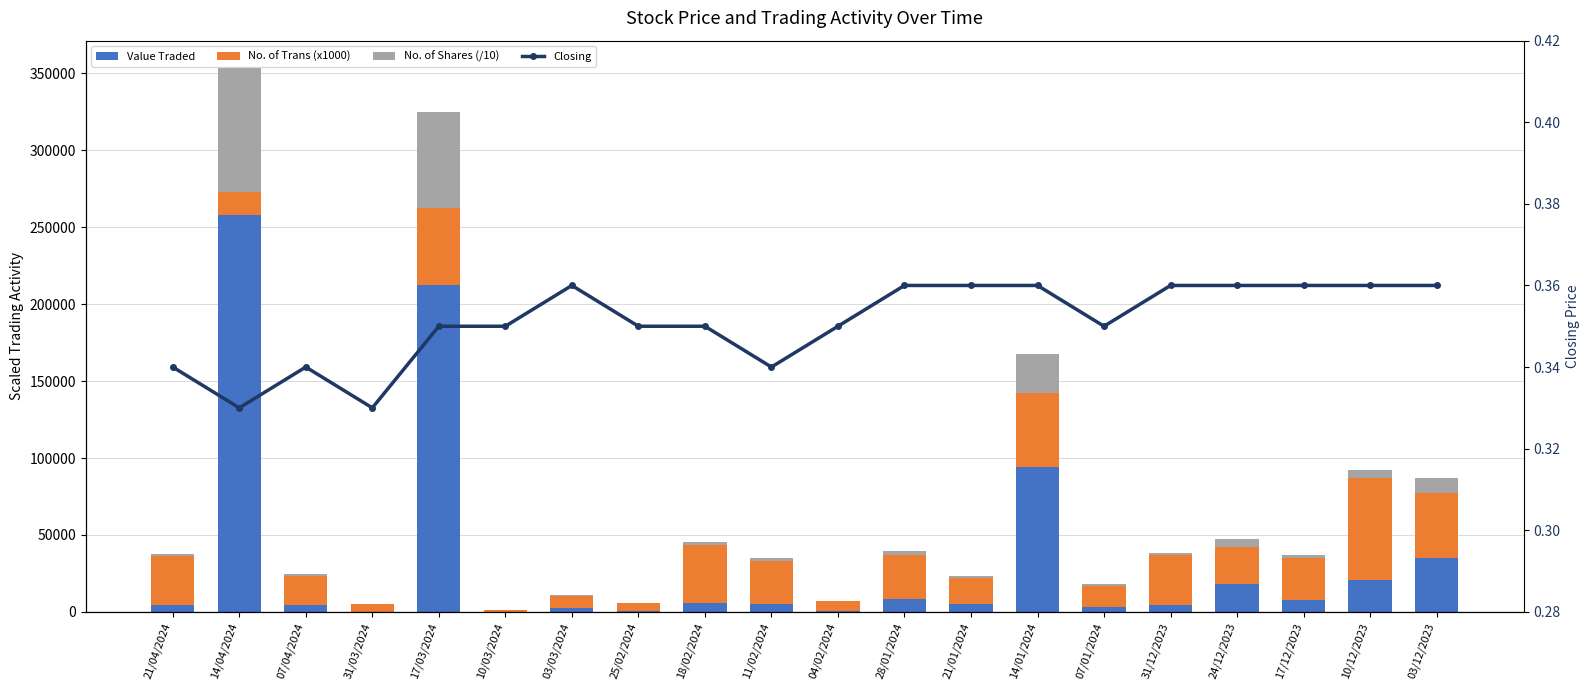

What is the average value of the No. of Trans (x1000) series?

25350.0